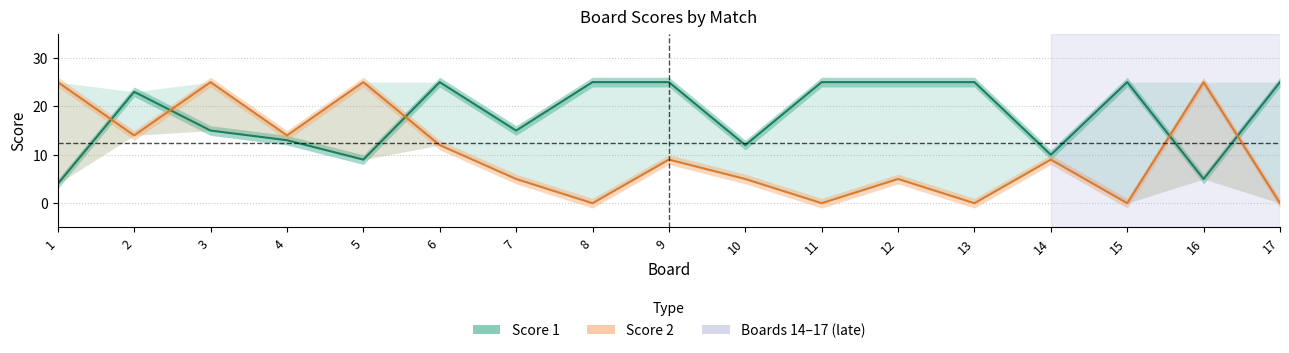

Between 4 and 12, which is larger?

12